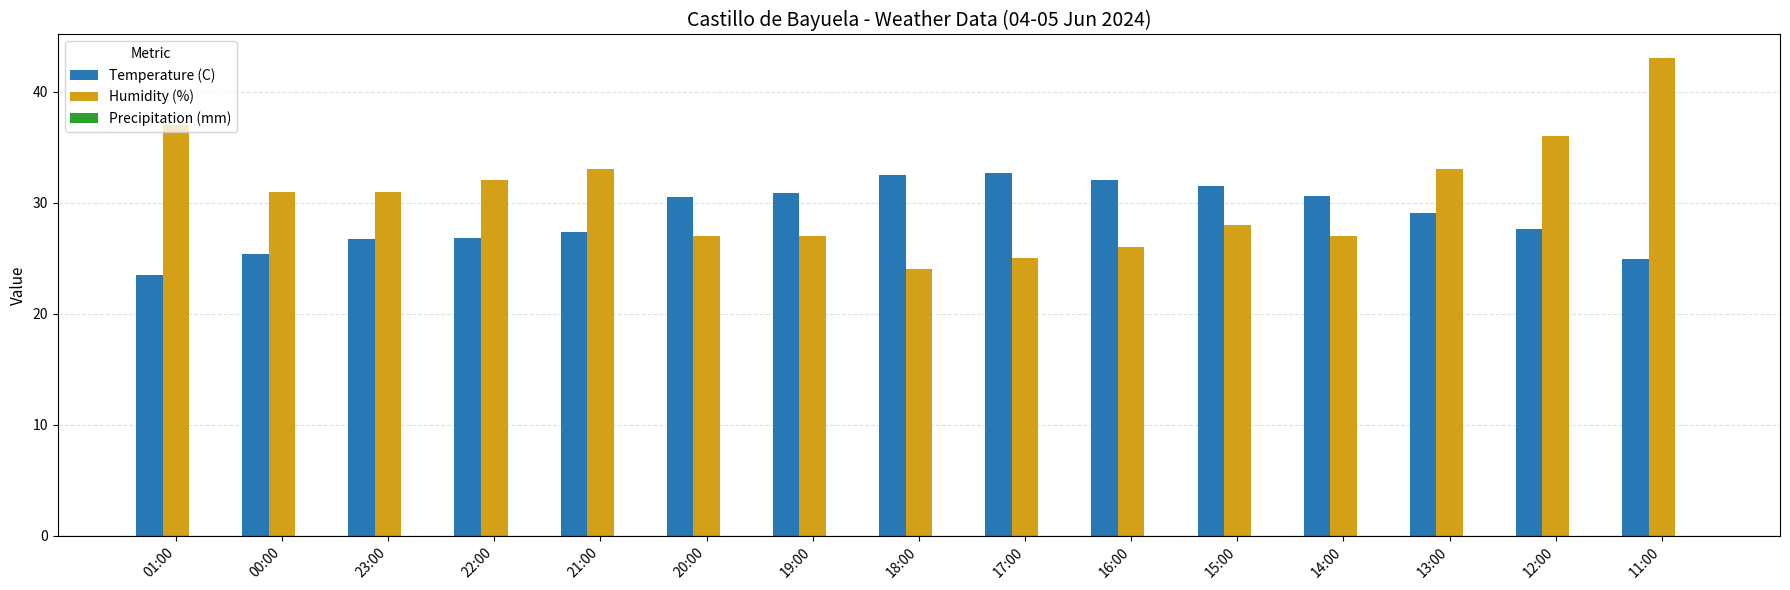

What is the value of the Humidity (%) bar at the 11th from the left?

28.0